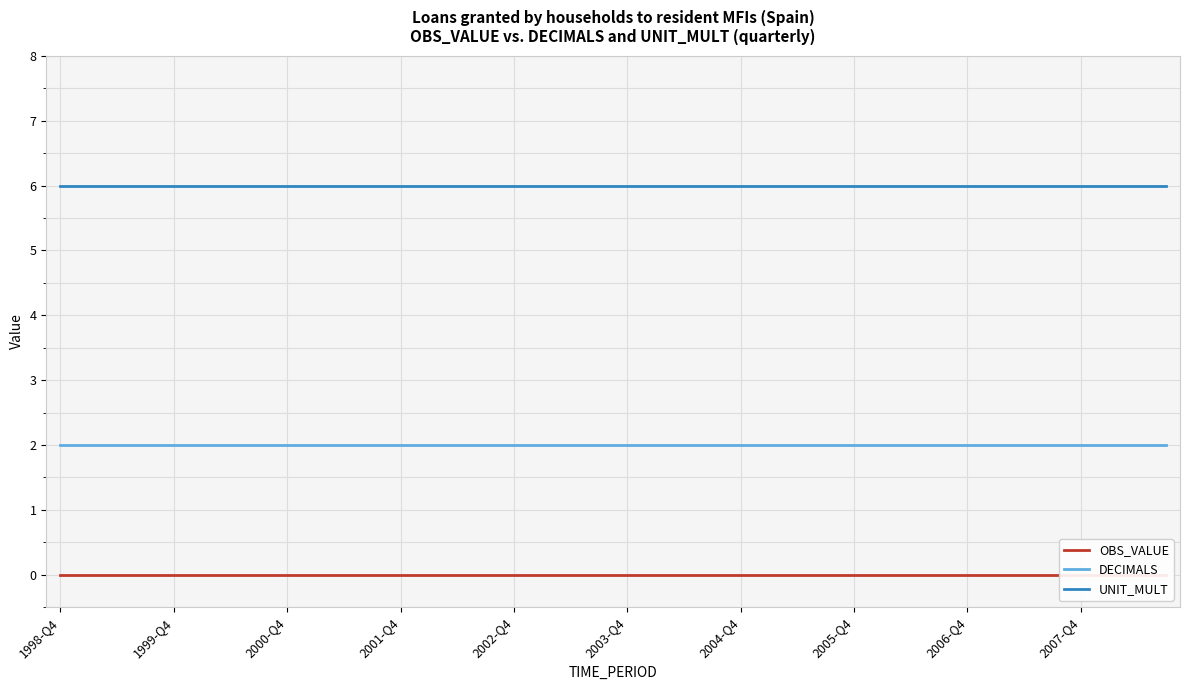

Between 31 and 25, which is larger?

31